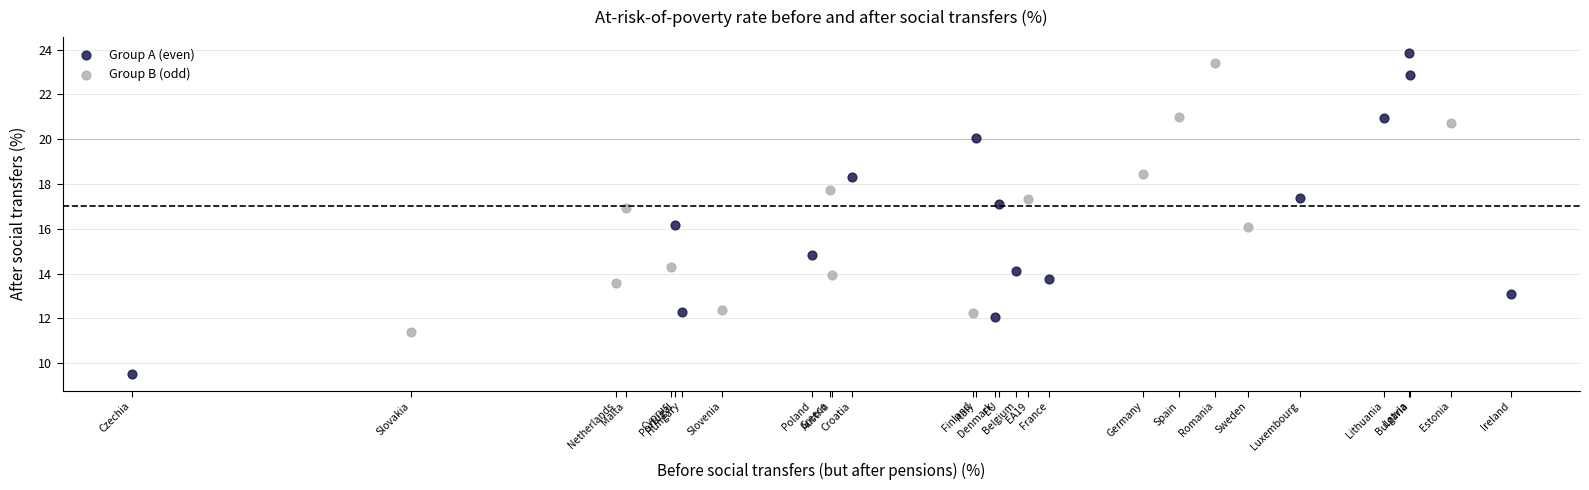

Which series contains the lowest Y value?

Group A (even)